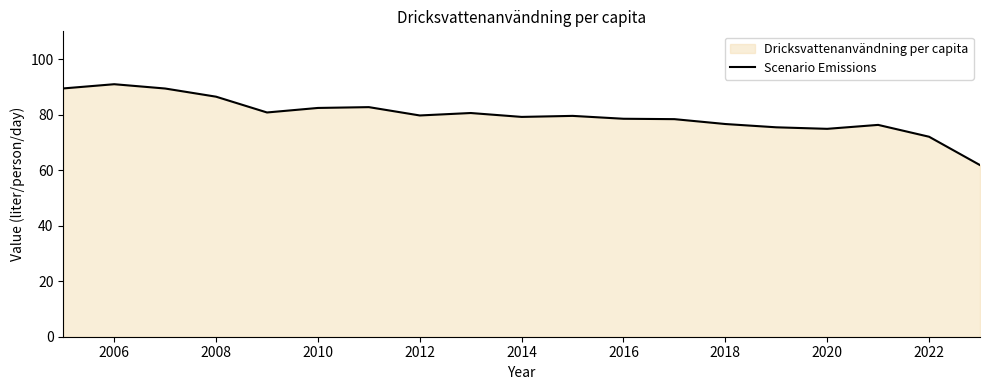

At which category does the data reach its first local peak?

2006